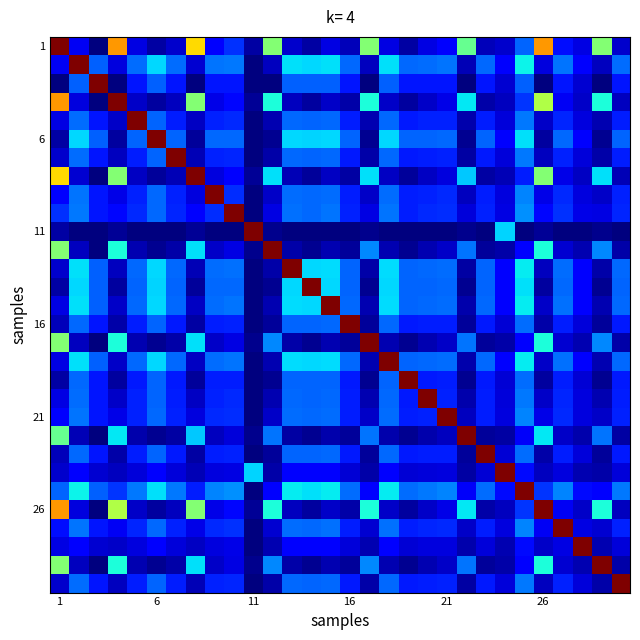

At which category does the chart reach its peak across all series?

1